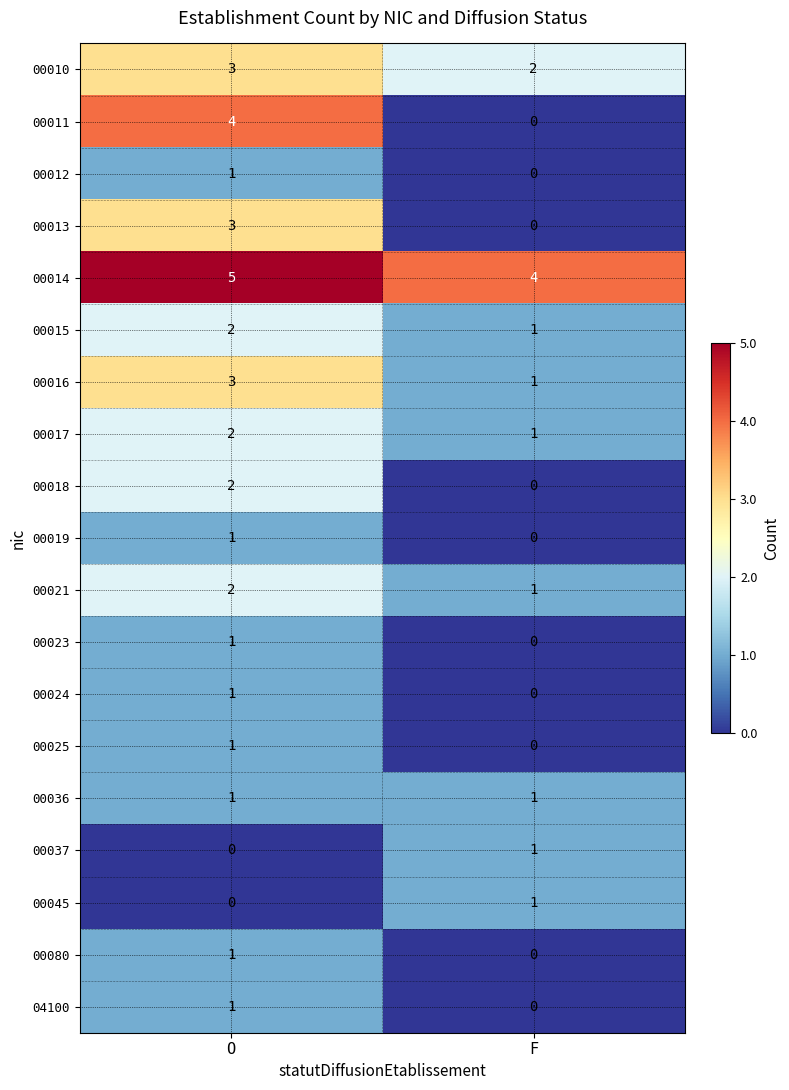

Which series has the largest total across all categories?

00014